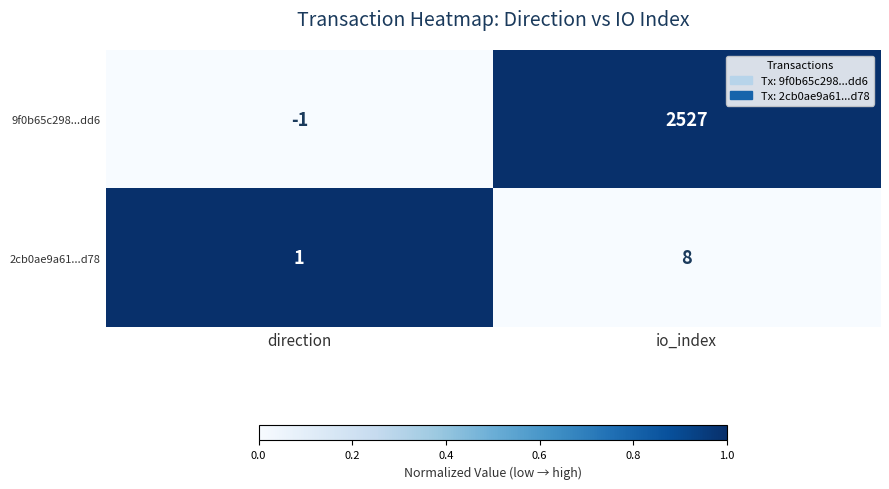

At io_index, list the series in order from smallest to largest.

2cb0ae9a61...d78, 9f0b65c298...dd6